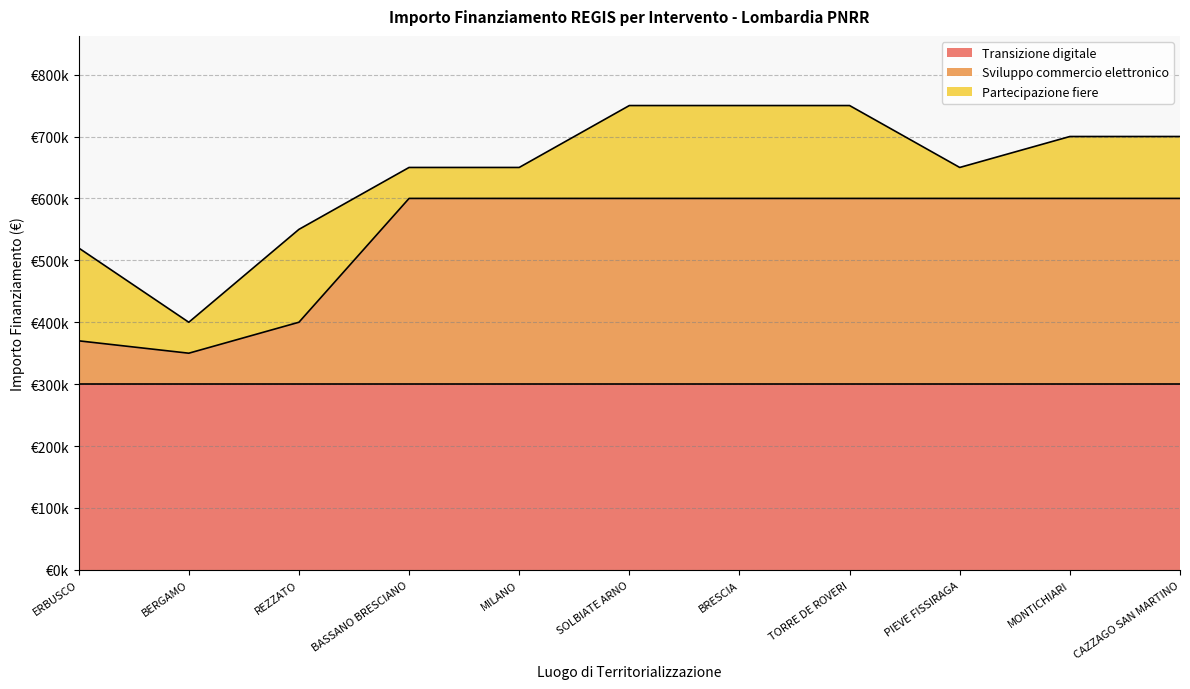

What is the sum of all Partecipazione fiere values?

1150000